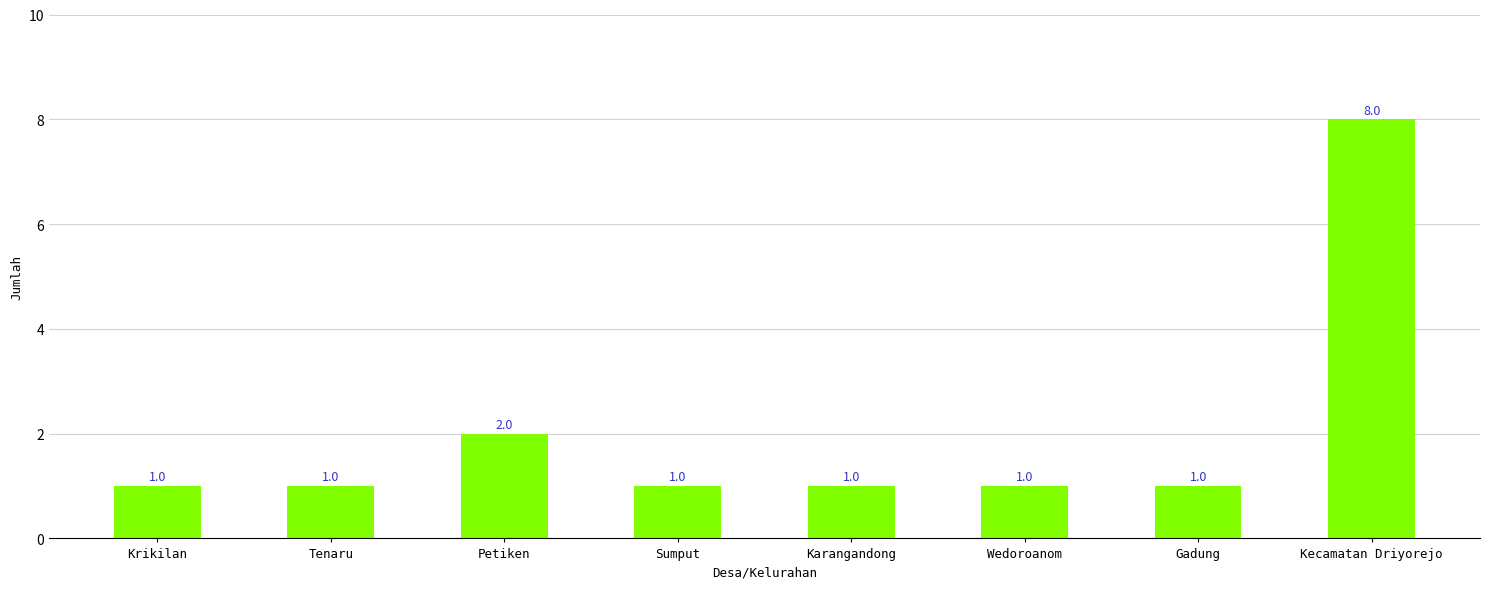

At which label is the value closest to 4?

Petiken